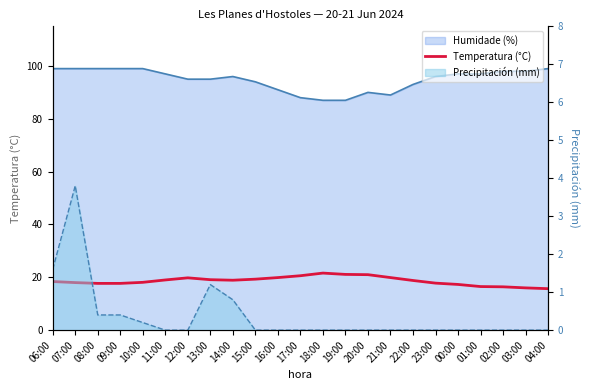

Reading right to left, what are all the values shown in this chart?

04:00=15.7	03:00=16.0	02:00=16.4	01:00=16.5	00:00=17.3	23:00=17.8	22:00=18.8	21:00=19.9	20:00=21.0	19:00=21.1	18:00=21.6	17:00=20.6	16:00=19.9	15:00=19.3	14:00=18.9	13:00=19.1	12:00=19.8	11:00=19.0	10:00=18.1	09:00=17.7	08:00=17.7	07:00=18.0	06:00=18.4